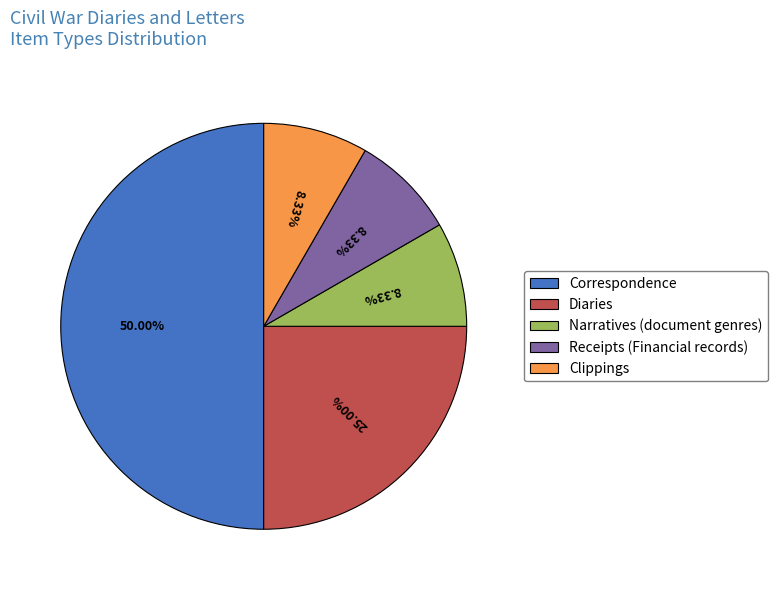

To the nearest percent, what is the combined percentage of Diaries and Narratives?

33%